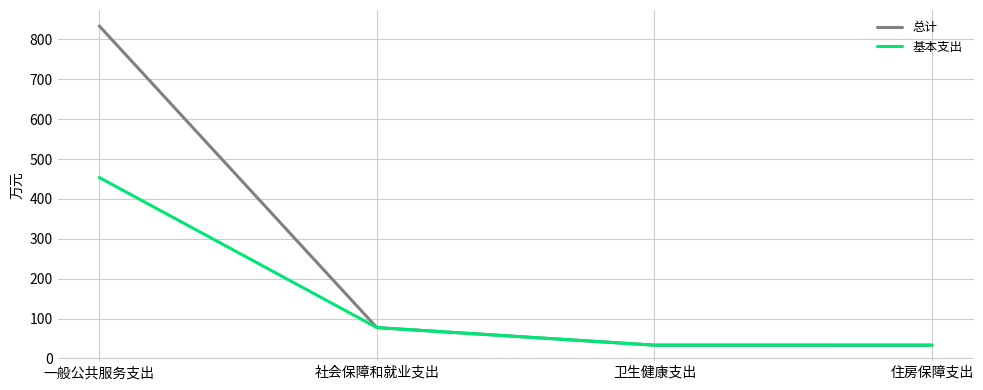

Reading right to left, transcribe all the data shown in this chart.

总计: 33.3	33.3	77.4	833.6
基本支出: 33.3	33.3	77.4	453.7